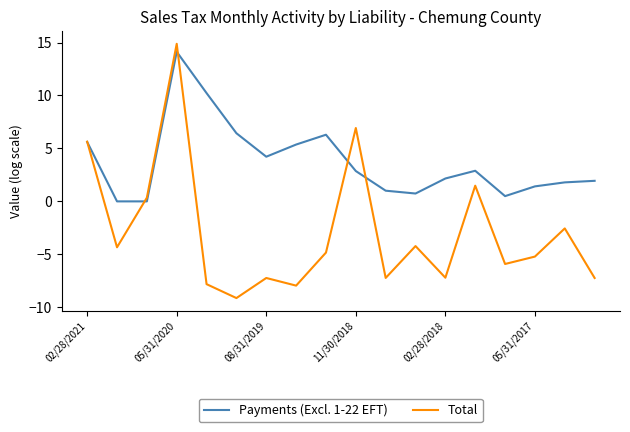

How many values in Total are below zero?

13